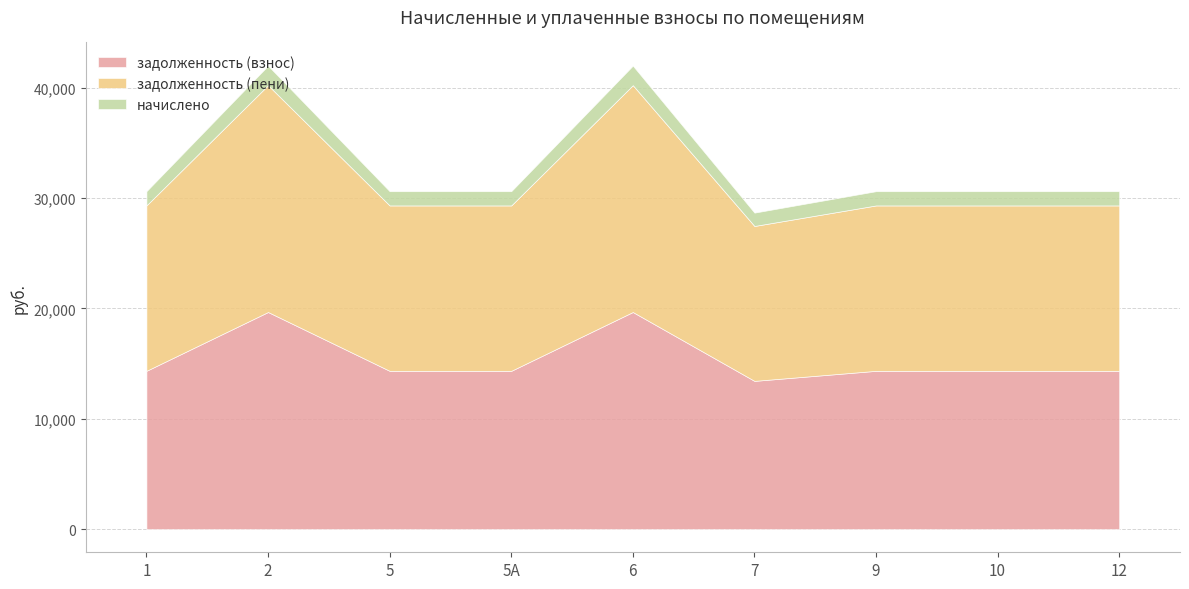

The начислено series shows 1290.9 at 5А. True or false?

True